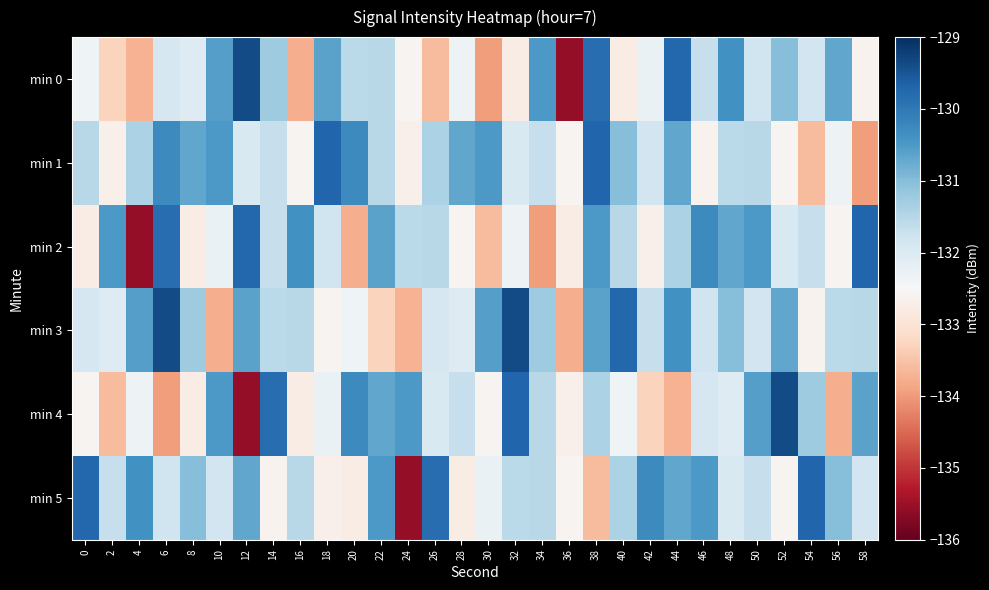

Count the number of data series in this chart.

6